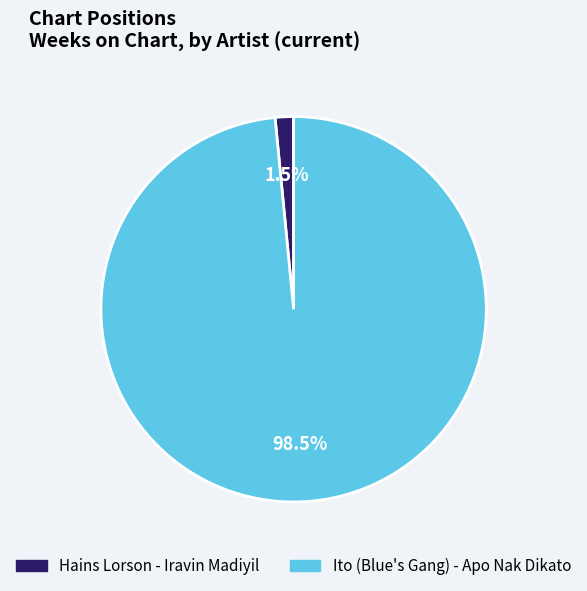

Rank the categories by value from lowest to highest.

Hains Lorson - Iravin Madiyil, Ito (Blue's Gang) - Apo Nak Dikato